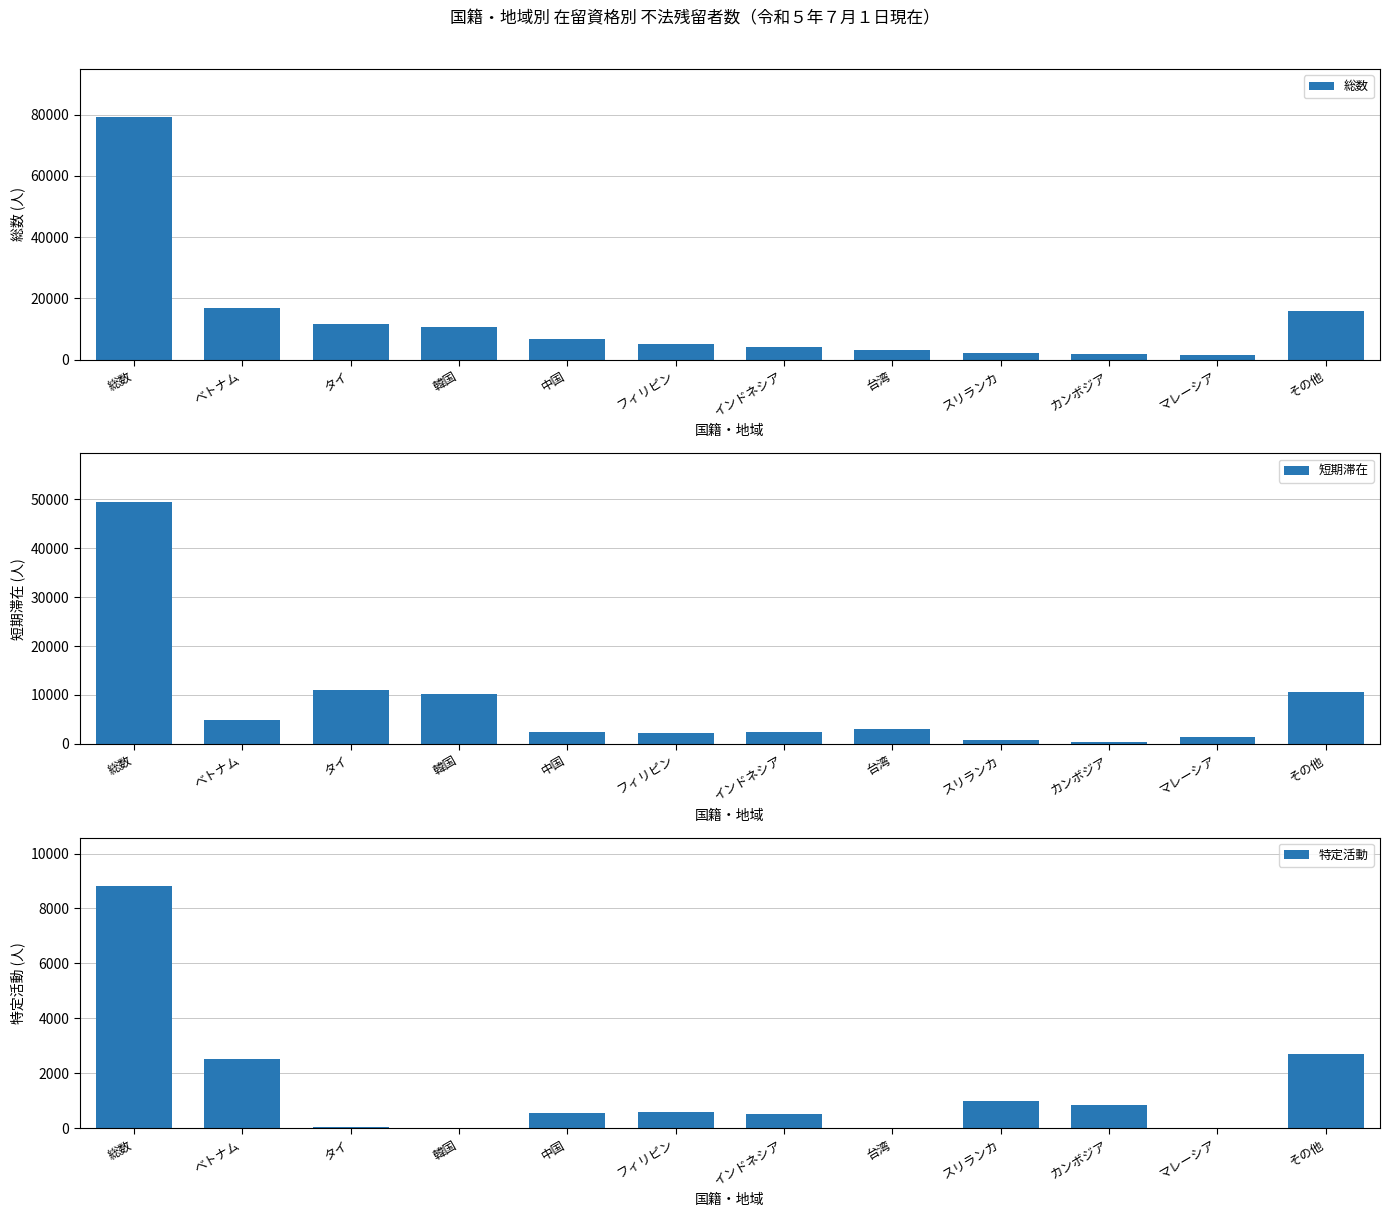

What is the value of the 総数 bar at the 3rd from the left?

11472